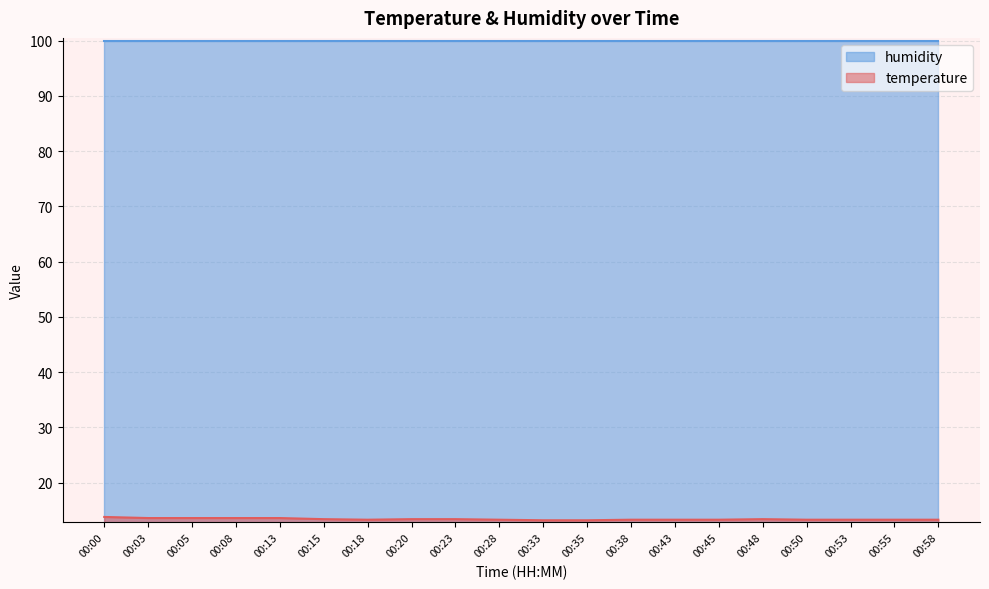

How many lines are shown in the chart?

2